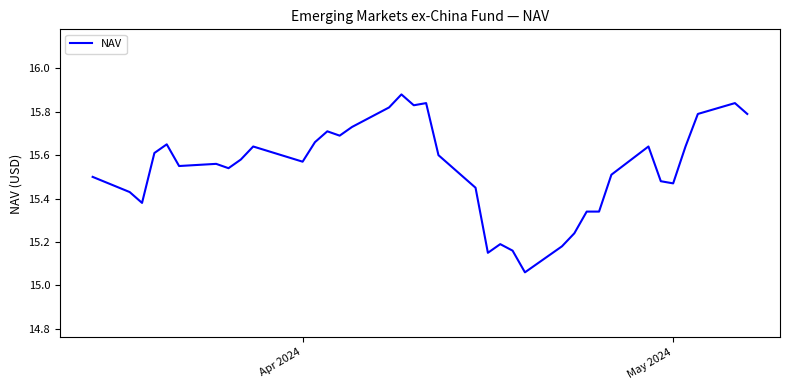

How many lines are shown in the chart?

1